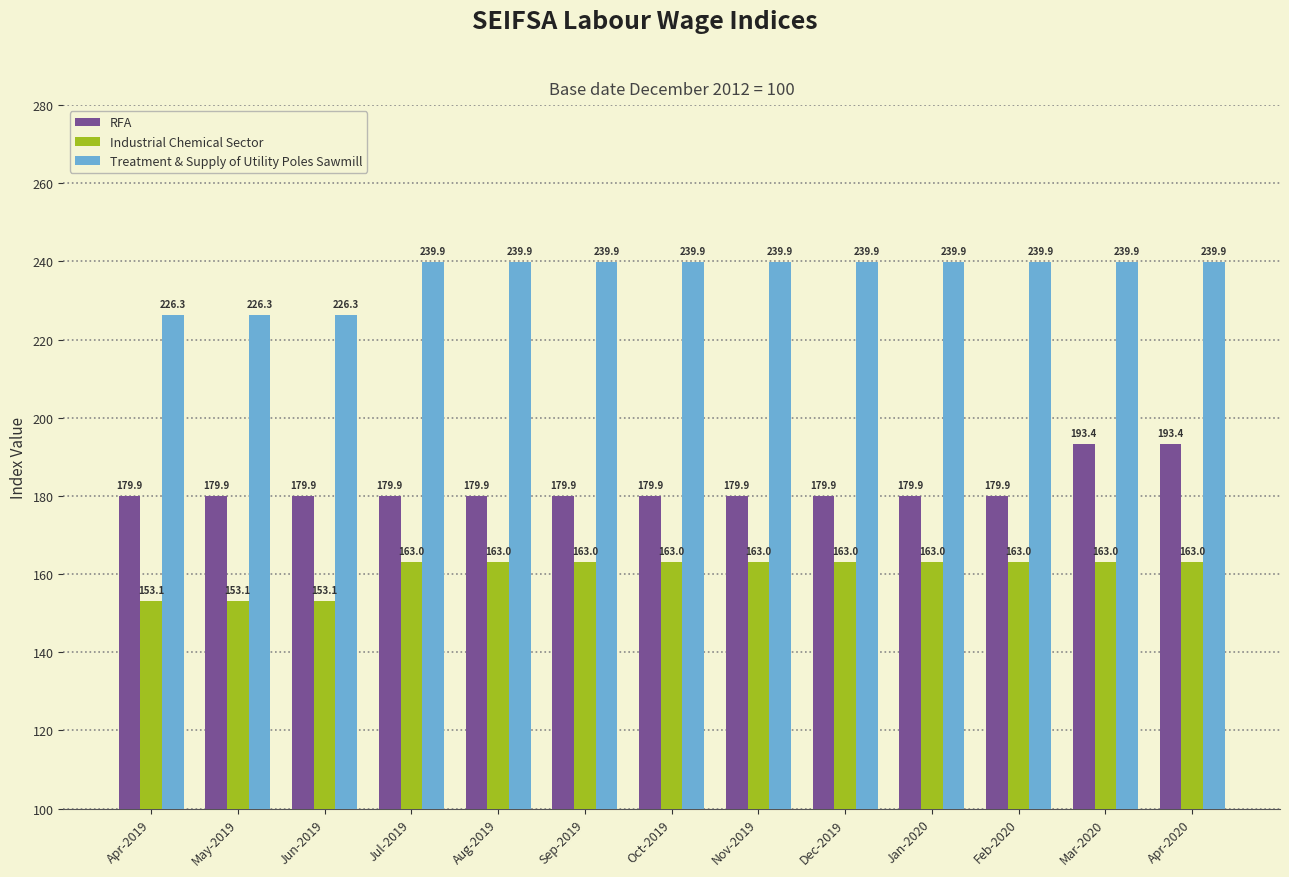

Reading left to right, list all the values displayed in this chart.

RFA: Apr-2019=179.9	May-2019=179.9	Jun-2019=179.9	Jul-2019=179.9	Aug-2019=179.9	Sep-2019=179.9	Oct-2019=179.9	Nov-2019=179.9	Dec-2019=179.9	Jan-2020=179.9	Feb-2020=179.9	Mar-2020=193.4	Apr-2020=193.4
Industrial Chemical Sector: Apr-2019=153.1	May-2019=153.1	Jun-2019=153.1	Jul-2019=163.0	Aug-2019=163.0	Sep-2019=163.0	Oct-2019=163.0	Nov-2019=163.0	Dec-2019=163.0	Jan-2020=163.0	Feb-2020=163.0	Mar-2020=163.0	Apr-2020=163.0
Treatment & Supply of Utility Poles Sawmill: Apr-2019=226.3	May-2019=226.3	Jun-2019=226.3	Jul-2019=239.9	Aug-2019=239.9	Sep-2019=239.9	Oct-2019=239.9	Nov-2019=239.9	Dec-2019=239.9	Jan-2020=239.9	Feb-2020=239.9	Mar-2020=239.9	Apr-2020=239.9